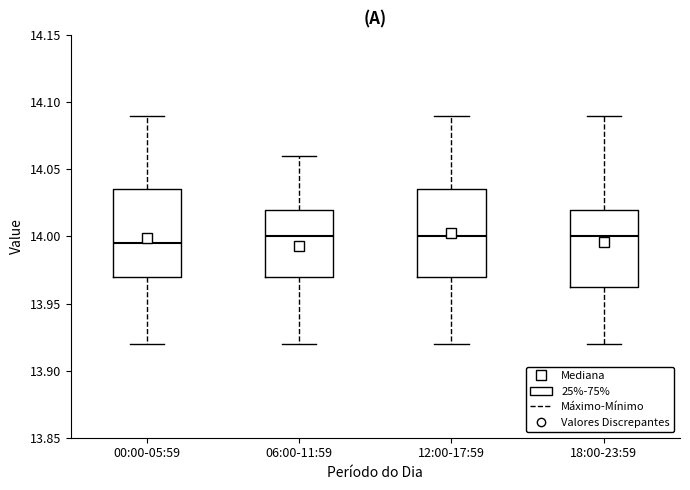

Reading left to right, read every box against the y-axis: the position of its median line, the range the box covers, and the ends of its whiskers. The values are not printed on the chart, so give them approximately, as read against the axis.

00:00-05:59: median 13.995, box 13.970 to 14.035, whiskers 13.920 to 14.090
06:00-11:59: median 14.000, box 13.970 to 14.020, whiskers 13.920 to 14.060
12:00-17:59: median 14.000, box 13.970 to 14.035, whiskers 13.920 to 14.090
18:00-23:59: median 14.000, box 13.965 to 14.020, whiskers 13.920 to 14.090